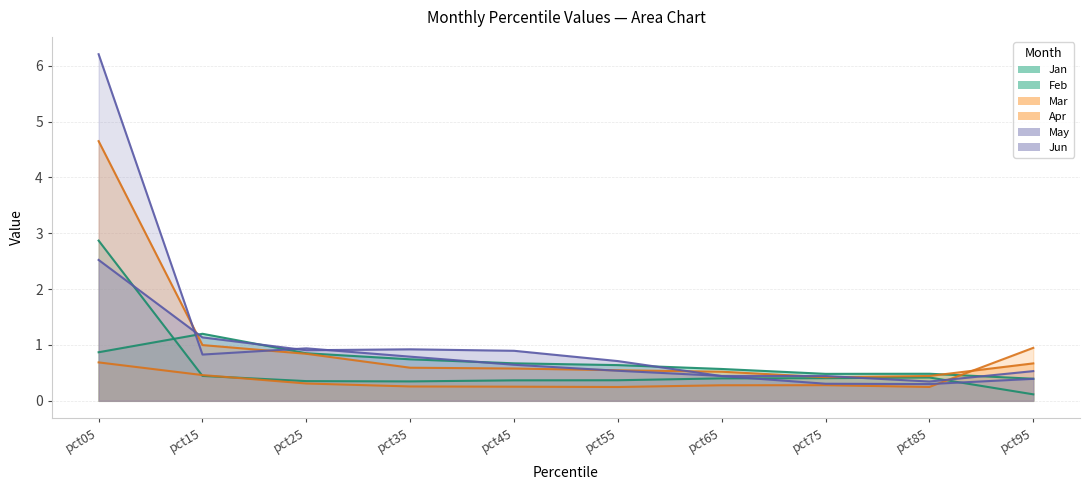

The value of May at pct25 is 0.3. True or false?

False